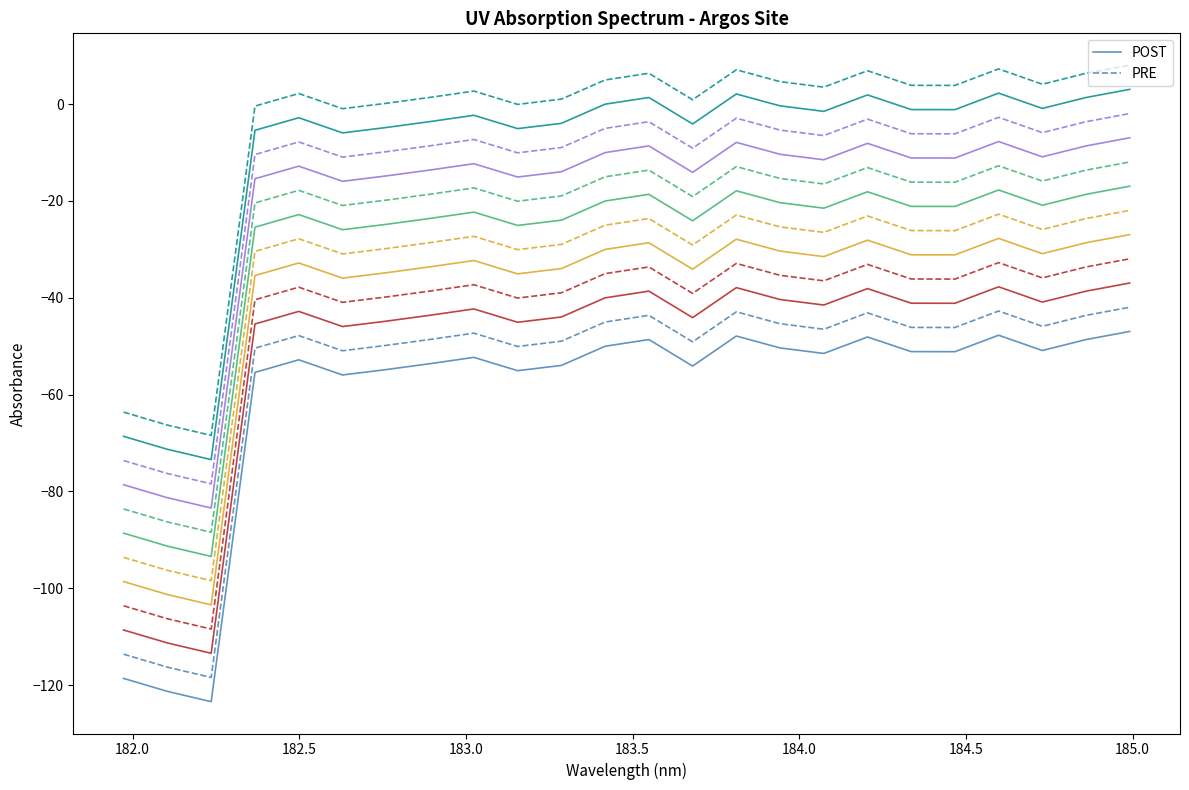

What is the difference between the maximum and minimum values in the POST series?

76.5